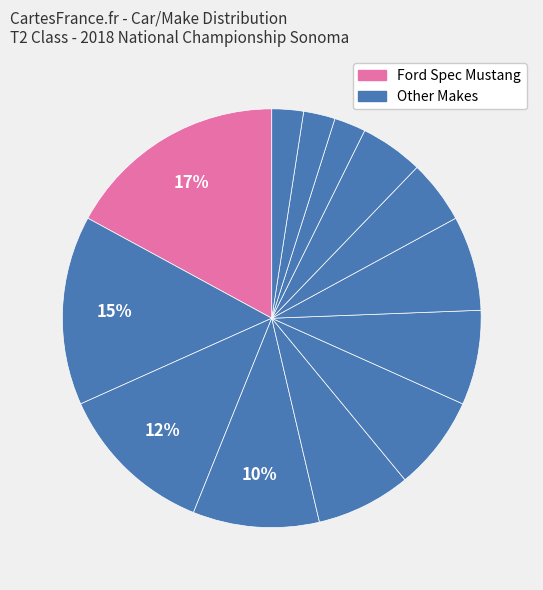

To the nearest percent, what is the difference between the largest and smallest slice percentages?

15%